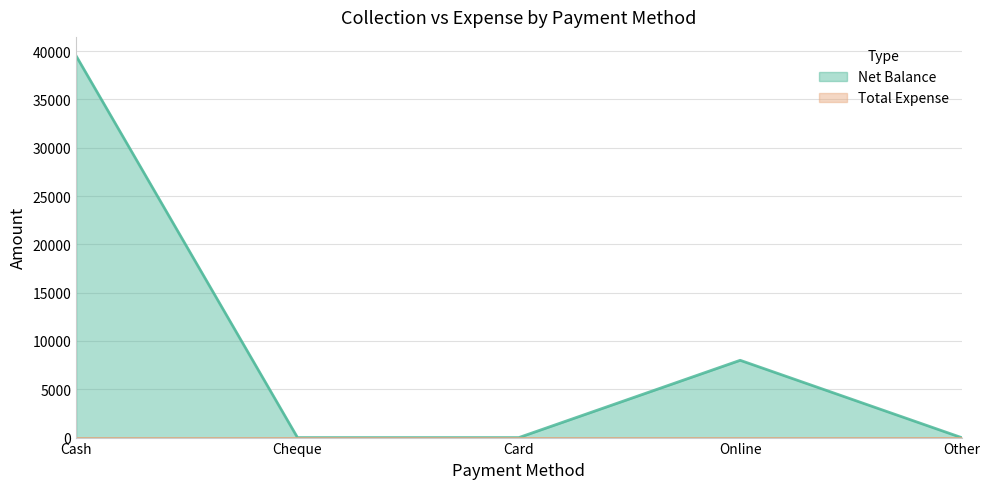

What is the approximate value at Online?

8000